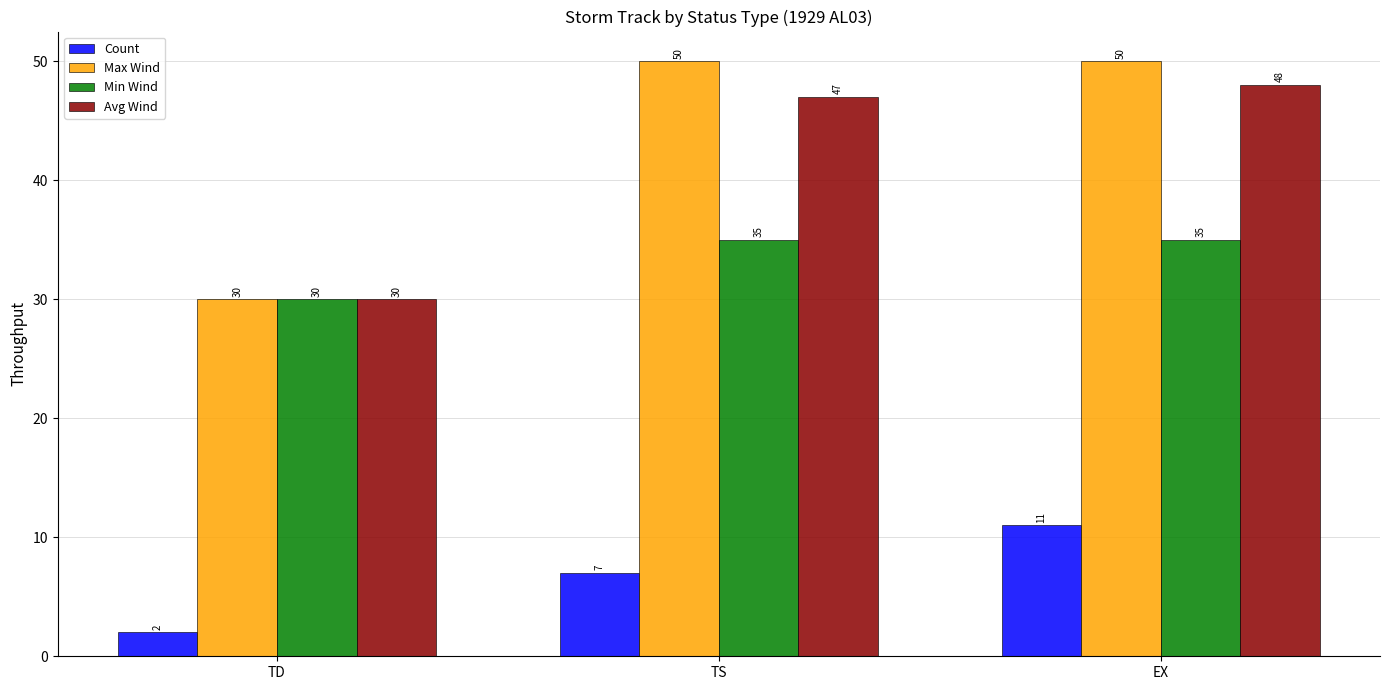

What is the label of the 2nd bar from the right?

TS